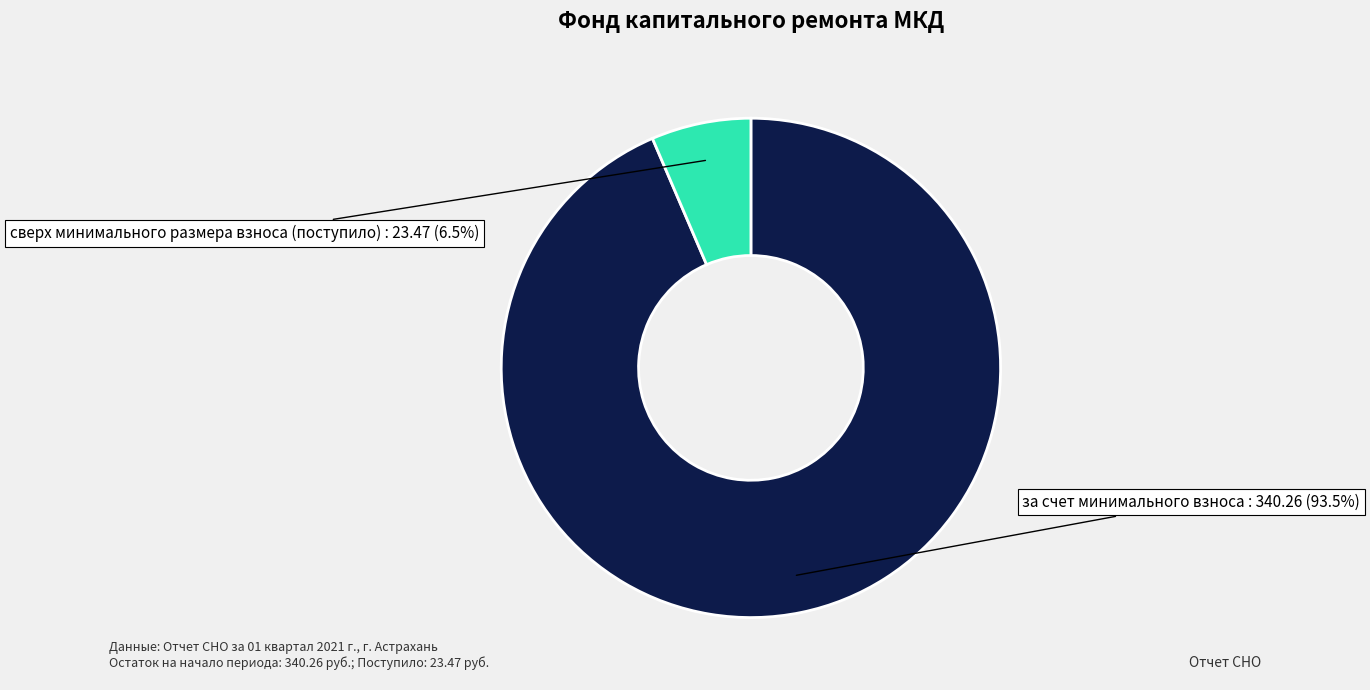

What is the majority slice?

за счет минимального взноса